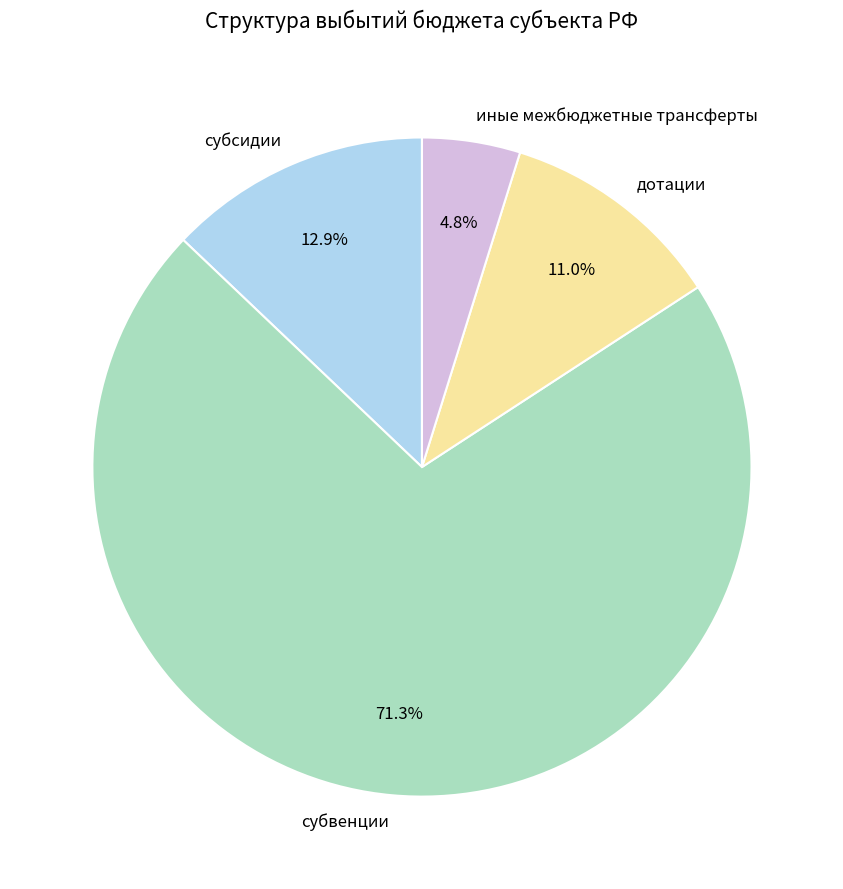

To the nearest percent, what portion does субсидии represent?

13%